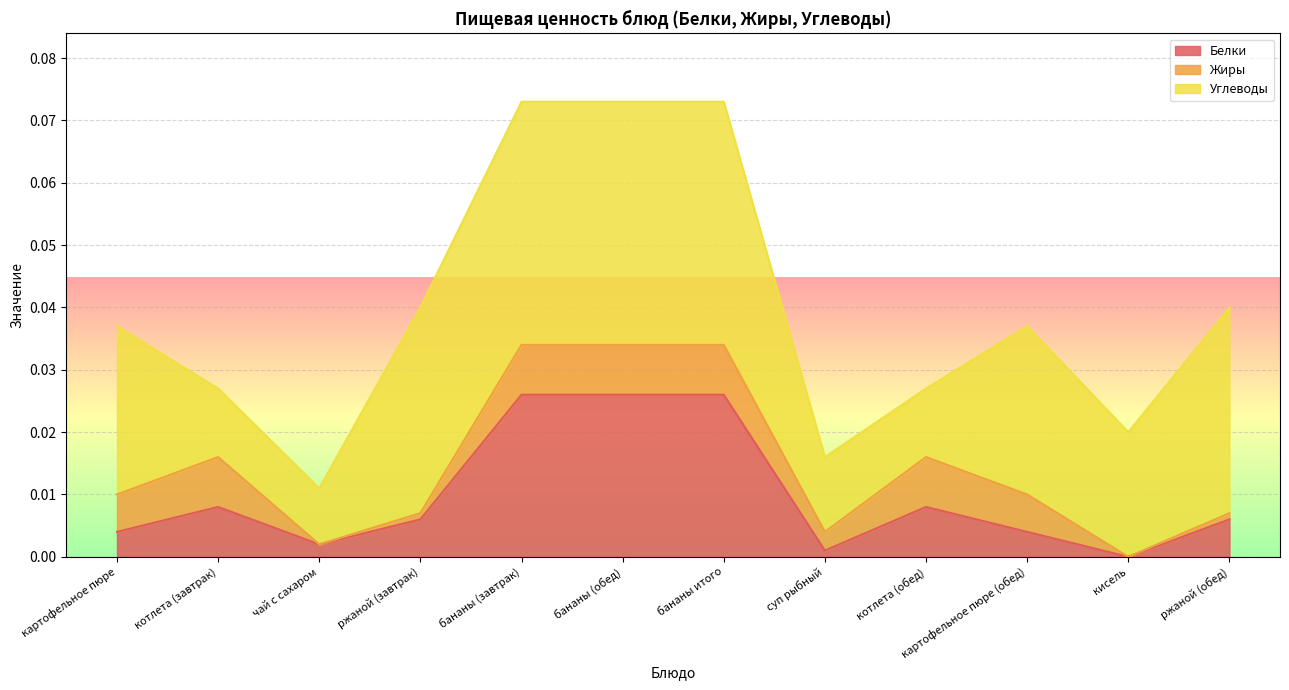

What are all the series names shown in the legend?

Белки, Жиры, Углеводы